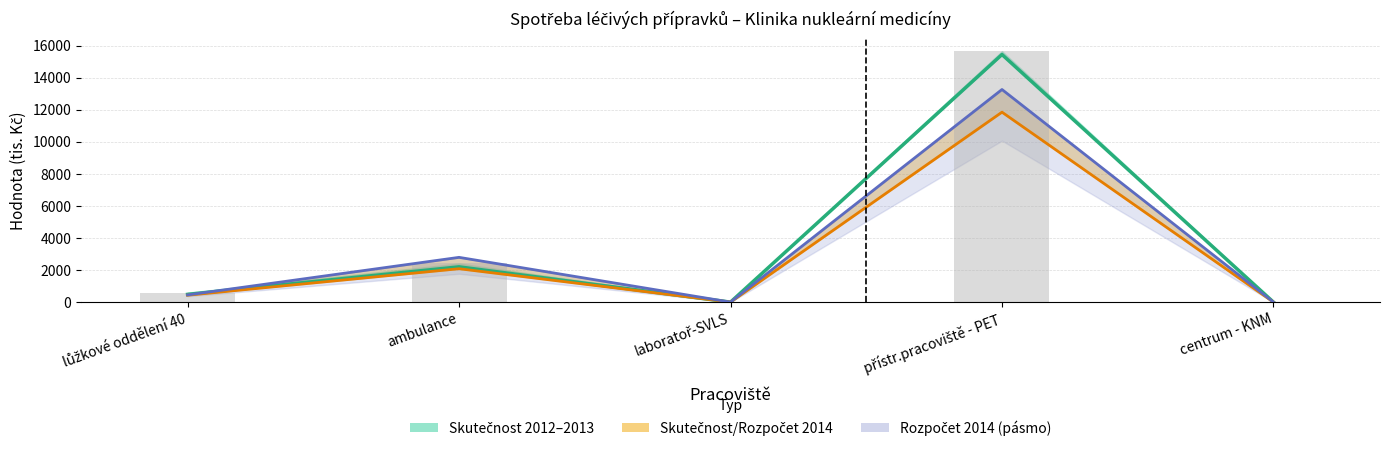

What is the value of the Skutečnost 2013 bar at the 1st from the left?

483.5